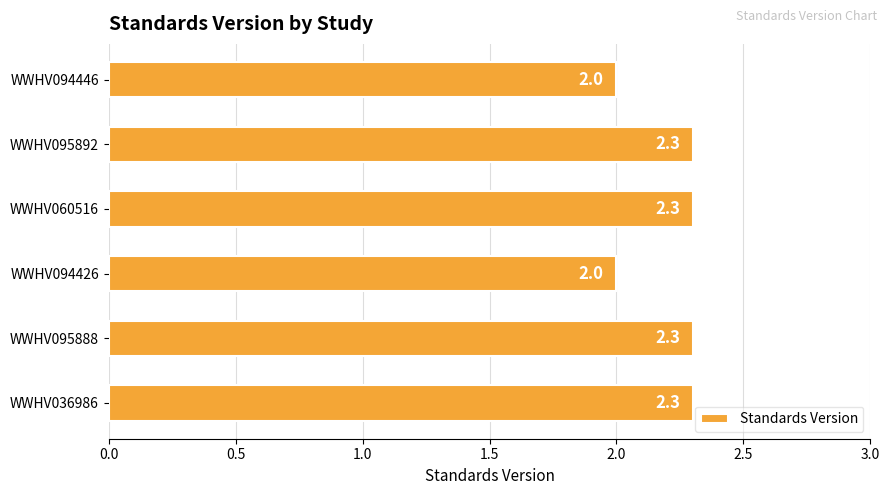

Reading bottom to top, list all the values displayed in this chart.

WWHV036986=2.3	WWHV095888=2.3	WWHV094426=2.0	WWHV060516=2.3	WWHV095892=2.3	WWHV094446=2.0